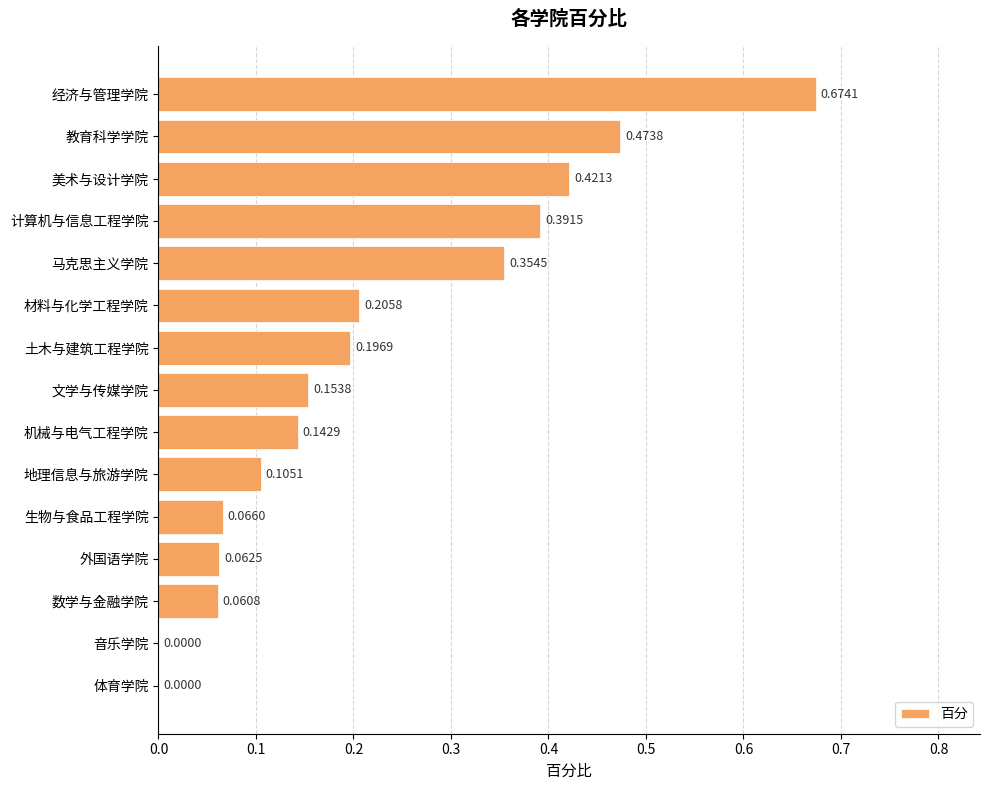

At which category does the chart reach its peak across all series?

经济与管理学院